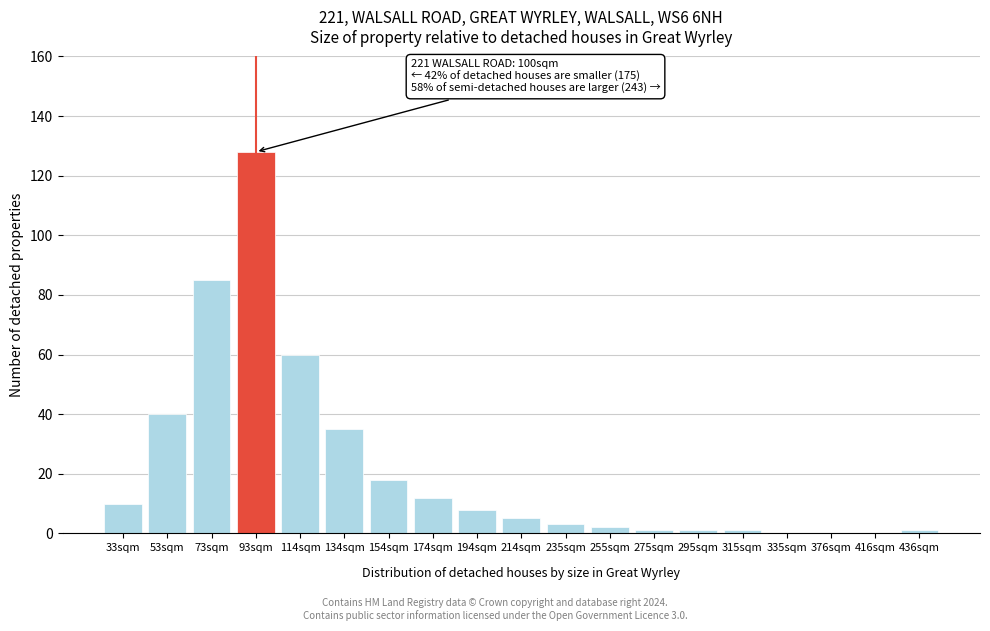

Reading left to right, extract all data points from this chart.

33sqm=10	53sqm=40	73sqm=85	93sqm=128	114sqm=60	134sqm=35	154sqm=18	174sqm=12	194sqm=8	214sqm=5	235sqm=3	255sqm=2	275sqm=1	295sqm=1	315sqm=1	335sqm=0	376sqm=0	416sqm=0	436sqm=1